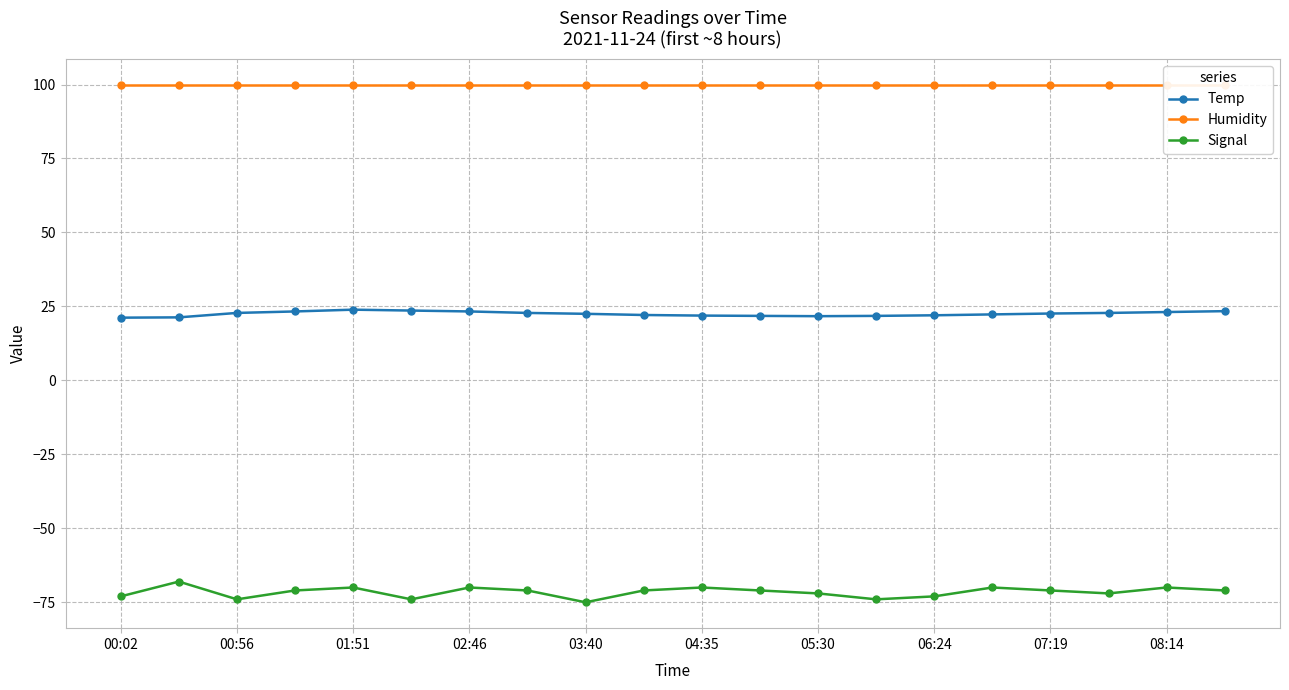

What is the maximum value for Signal?

-68.0